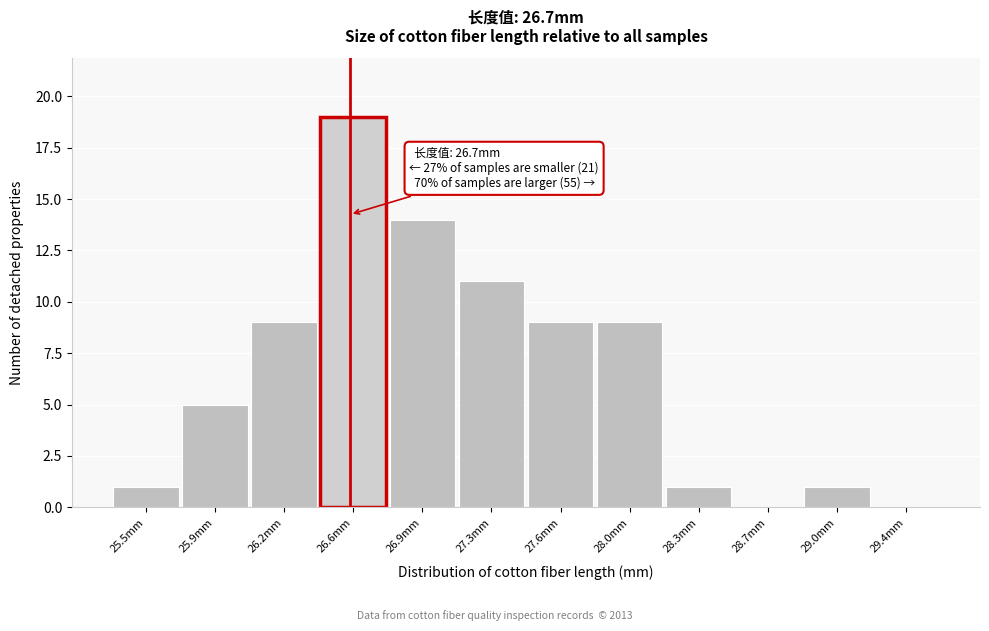

Reading left to right, what are all the values shown in this chart?

25.5mm=1	25.9mm=5	26.2mm=9	26.6mm=19	26.9mm=14	27.3mm=11	27.6mm=9	28.0mm=9	28.3mm=1	28.7mm=0	29.0mm=1	29.4mm=0